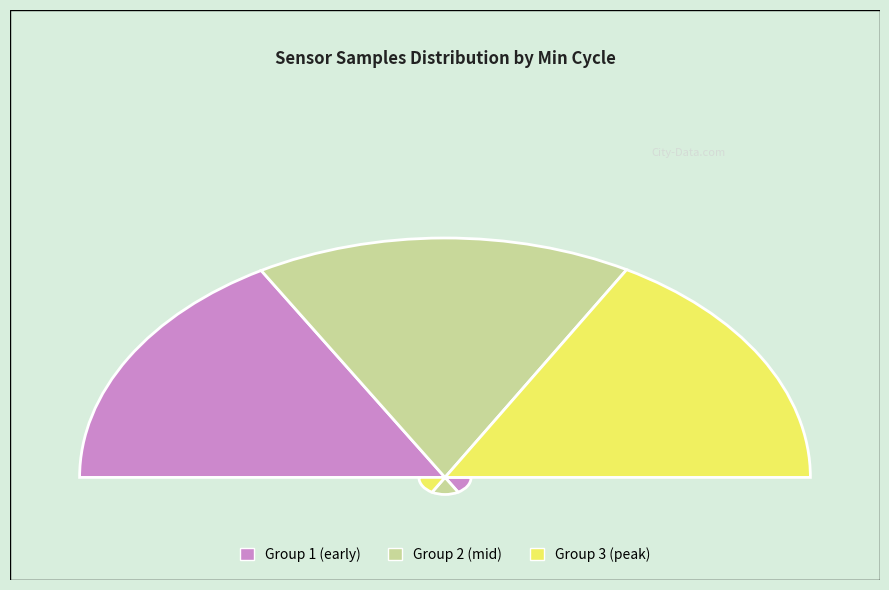

What is the ratio of the value at 28 to the value at 28?

1.0